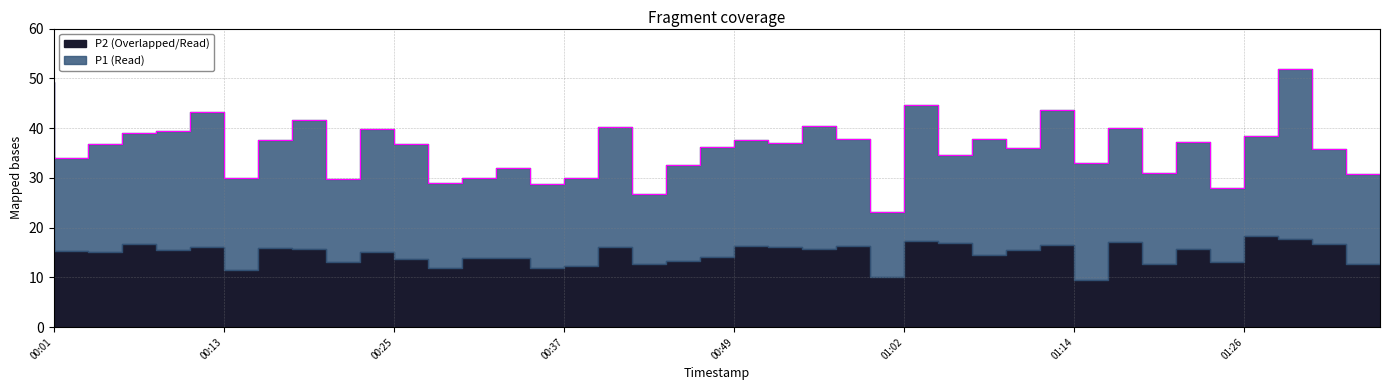

What is the maximum value shown in the chart?

52.0